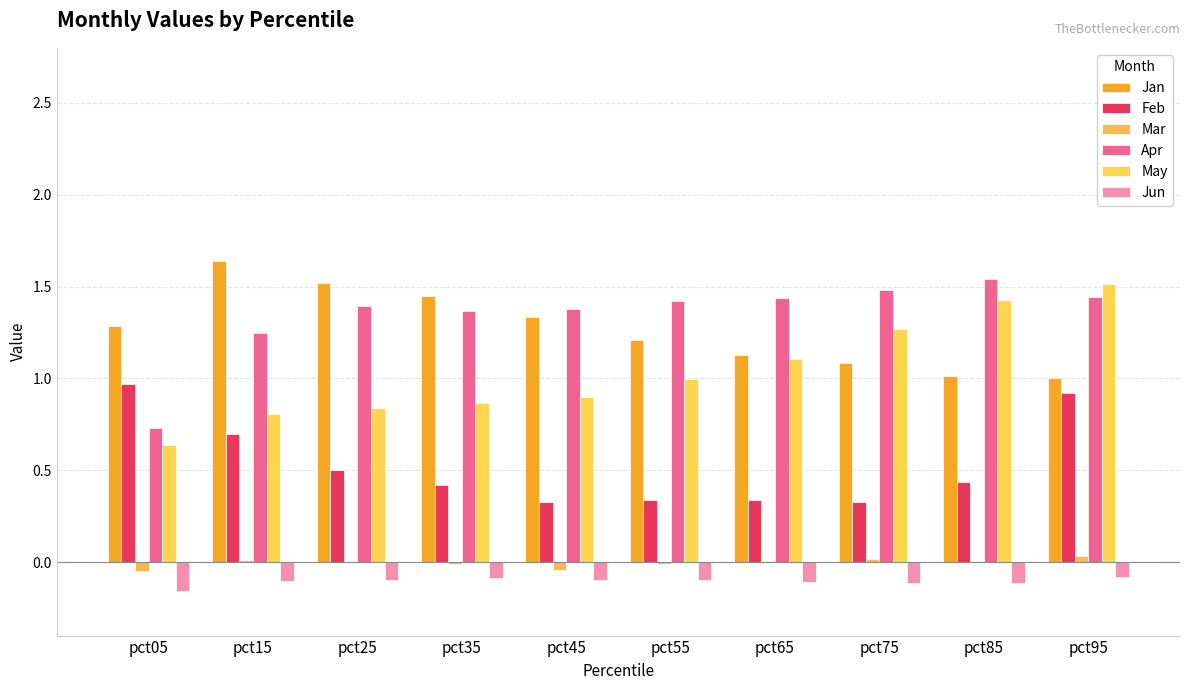

At how many categories does at least one series exceed 0?

10